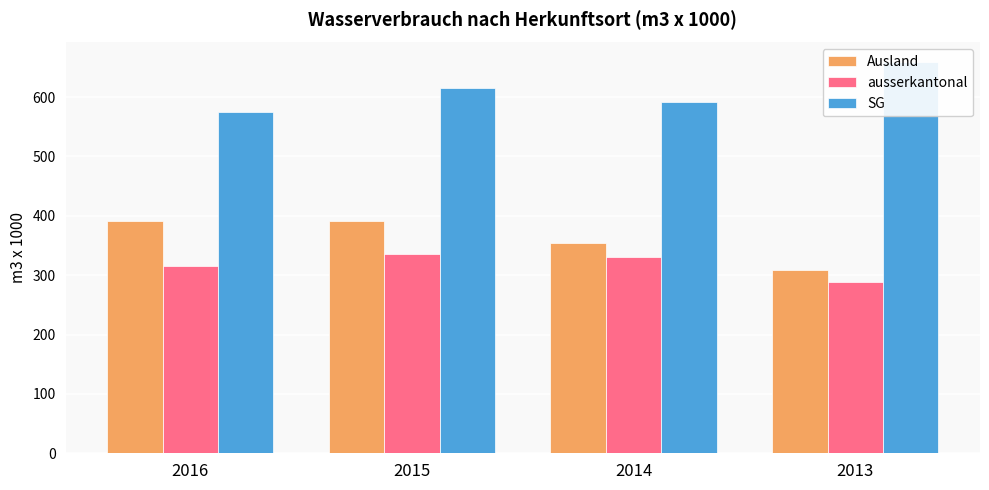

Which category has the lowest value in the SG series?

2016